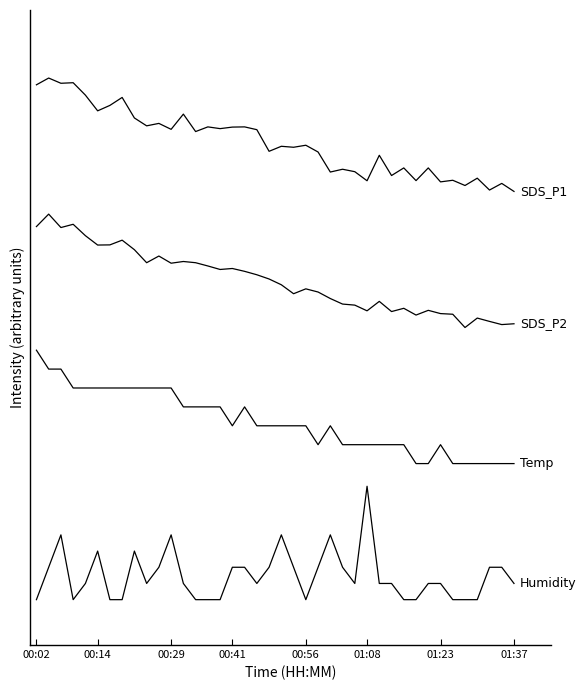

Does the chart have visible grid lines?

No